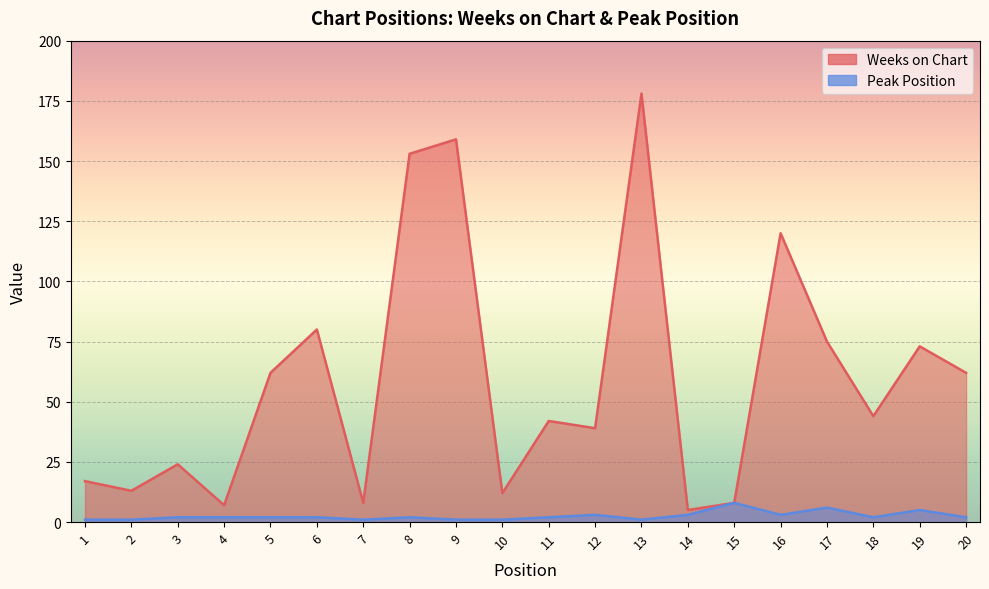

True or false: Peak Position has a value of 1 at 5.

False